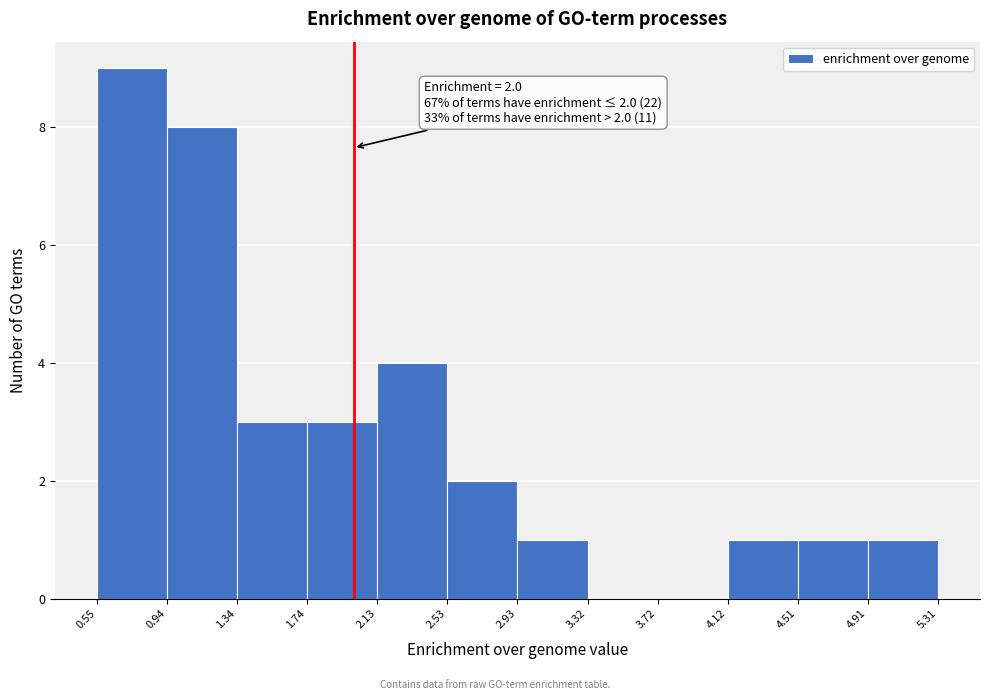

Which range on the x-axis has the tallest bar?

0.55 to 0.94